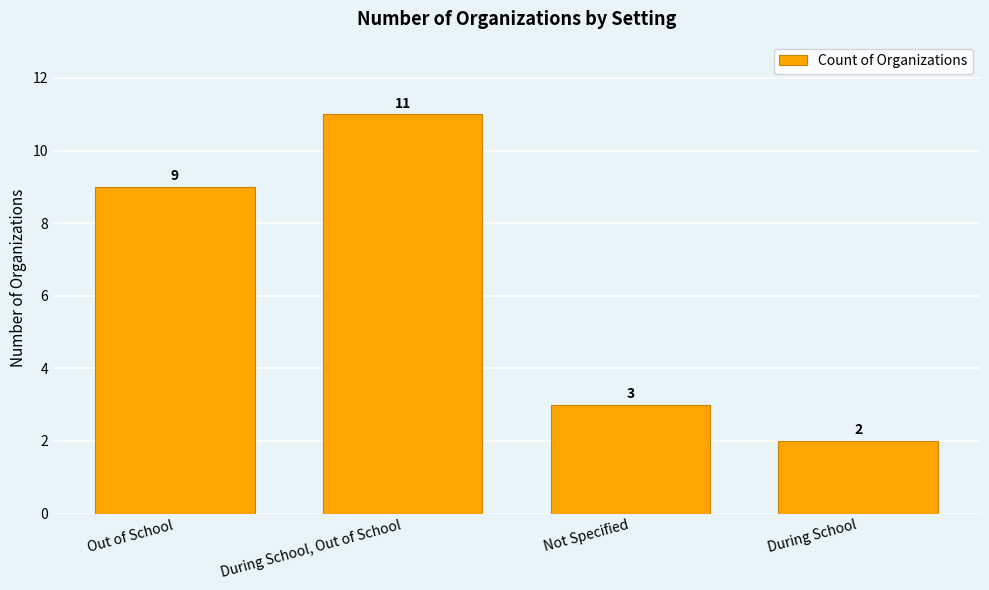

True or false: the data shows 14 at Out of School.

False